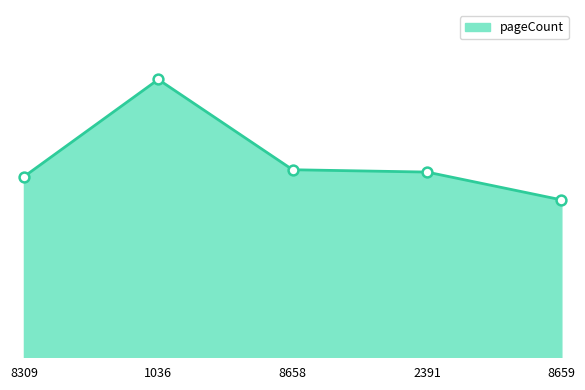

Does the chart have visible grid lines?

No